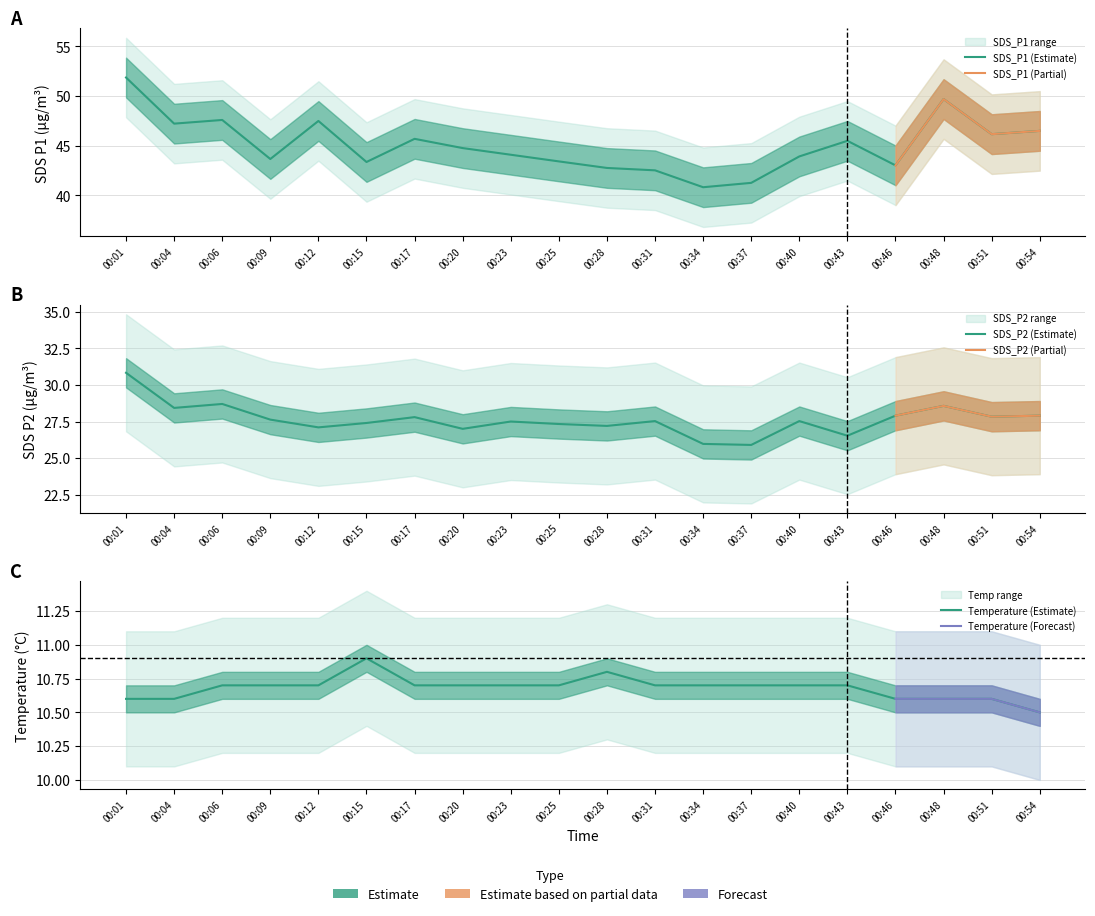

List the labels in order of SDS_P2 value, largest first.

00:01, 00:06, 00:48, 00:04, 00:46, 00:54, 00:51, 00:17, 00:09, 00:31, 00:40, 00:23, 00:15, 00:25, 00:28, 00:12, 00:20, 00:43, 00:34, 00:37